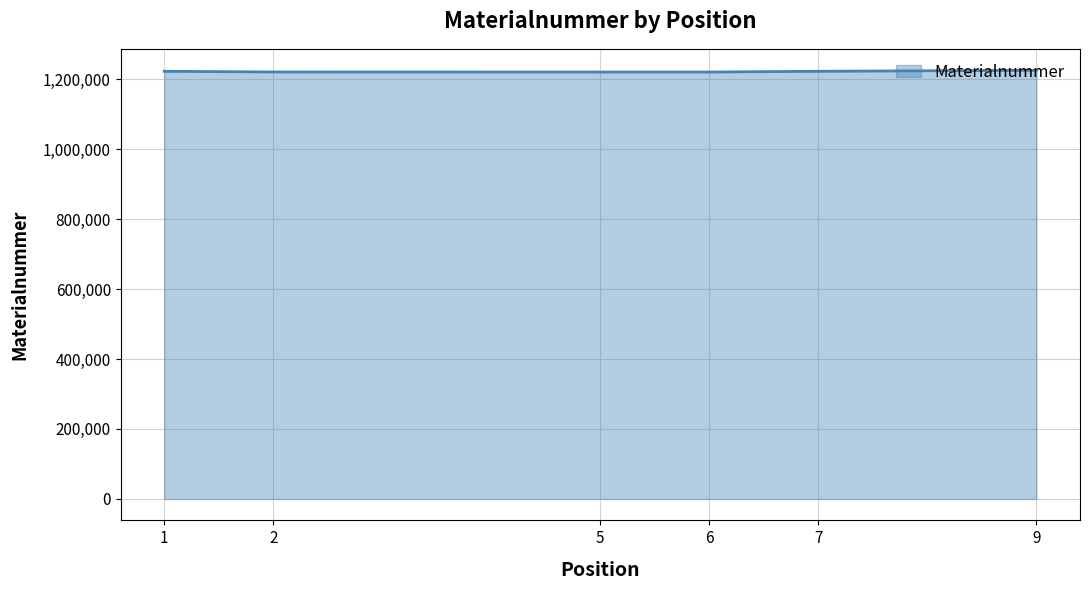

True or false: the data has more than 2 interior local peaks.

False